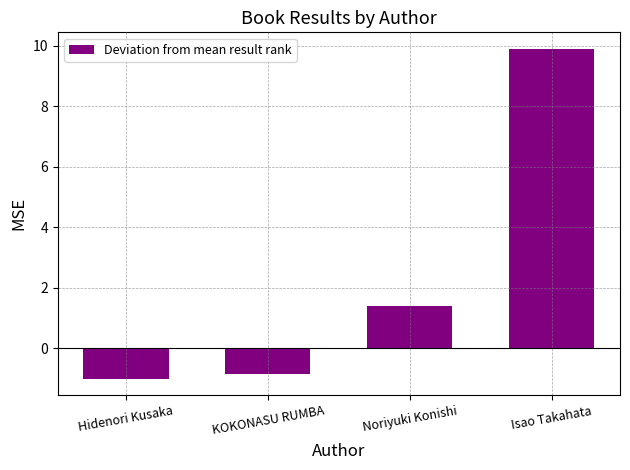

What is the value of the 2nd bar from the left?

-0.8